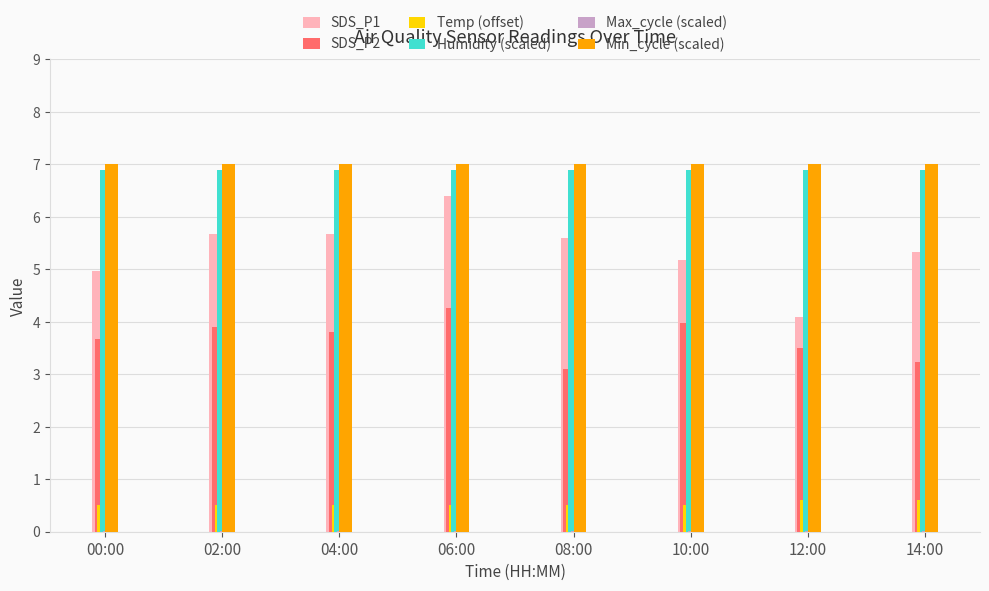

What is the maximum value shown in the chart?

7.0